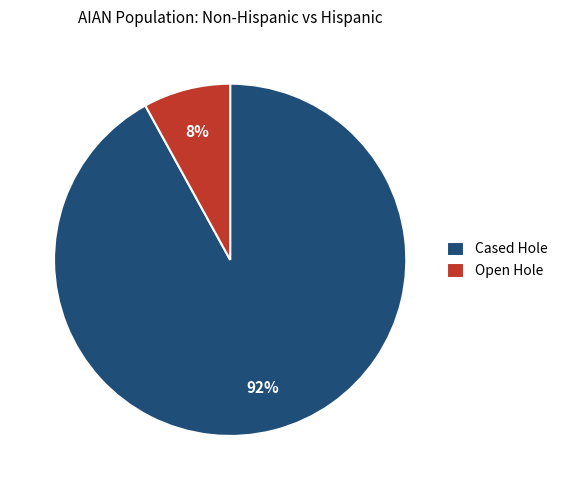

True or false: Cased Hole accounts for 92% of the total.

True